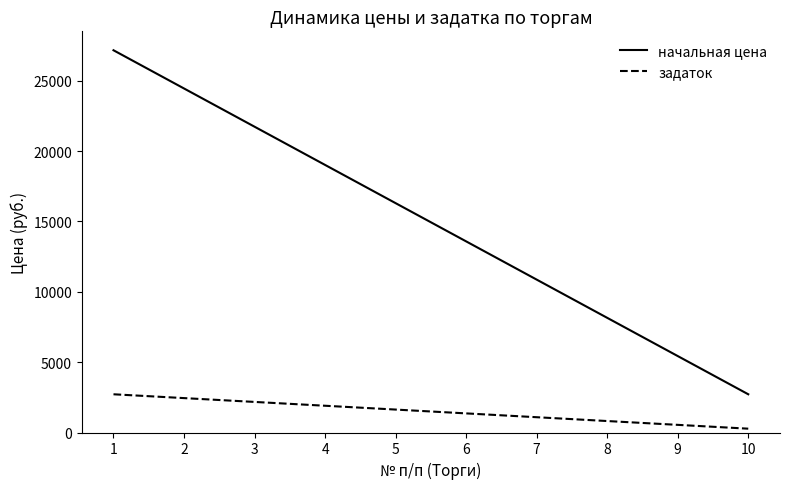

How many lines are shown in the chart?

2